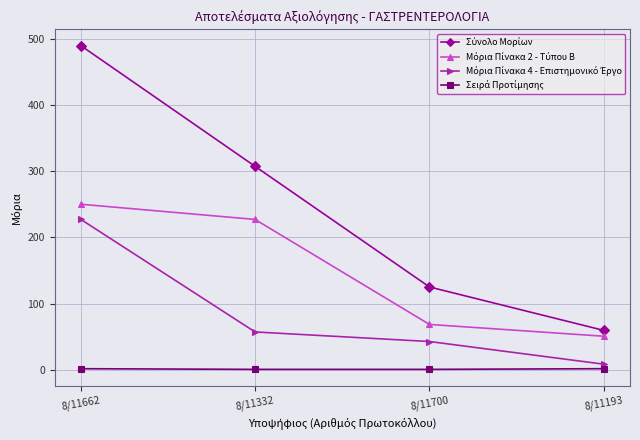

What is the label of the 4th point from the left?

8/11193